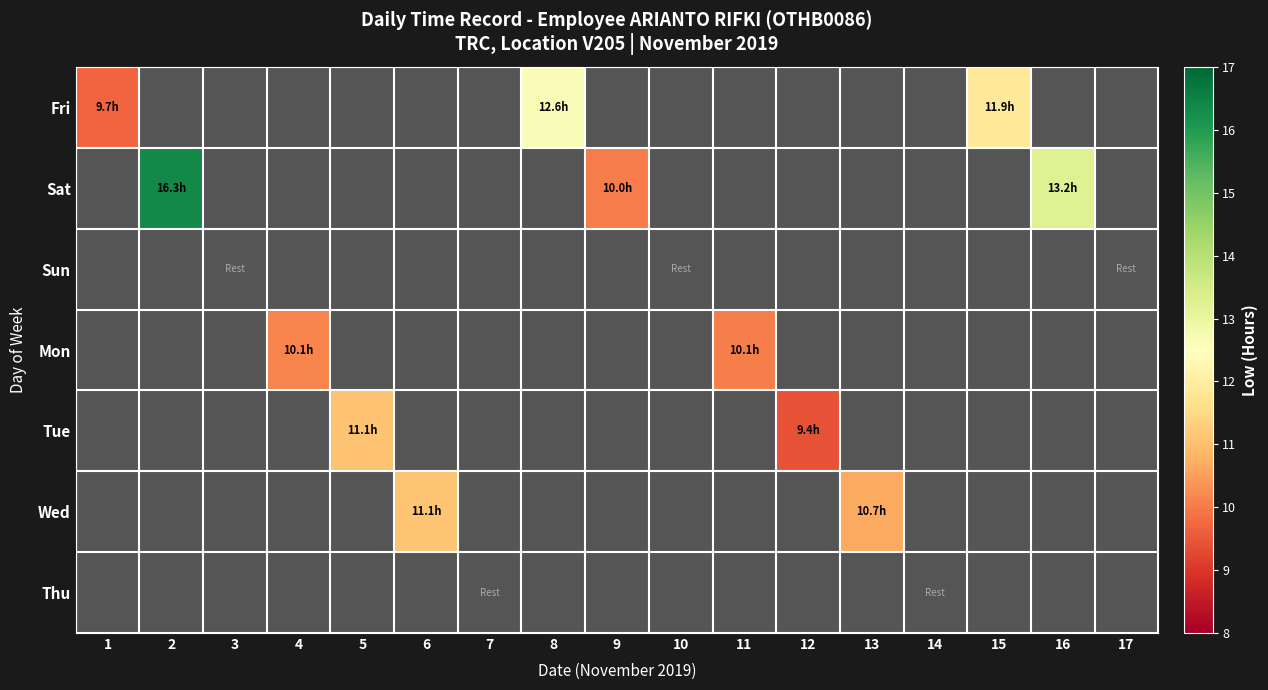

Is the value of Sun at 15 greater than the value of Mon at 1?

No